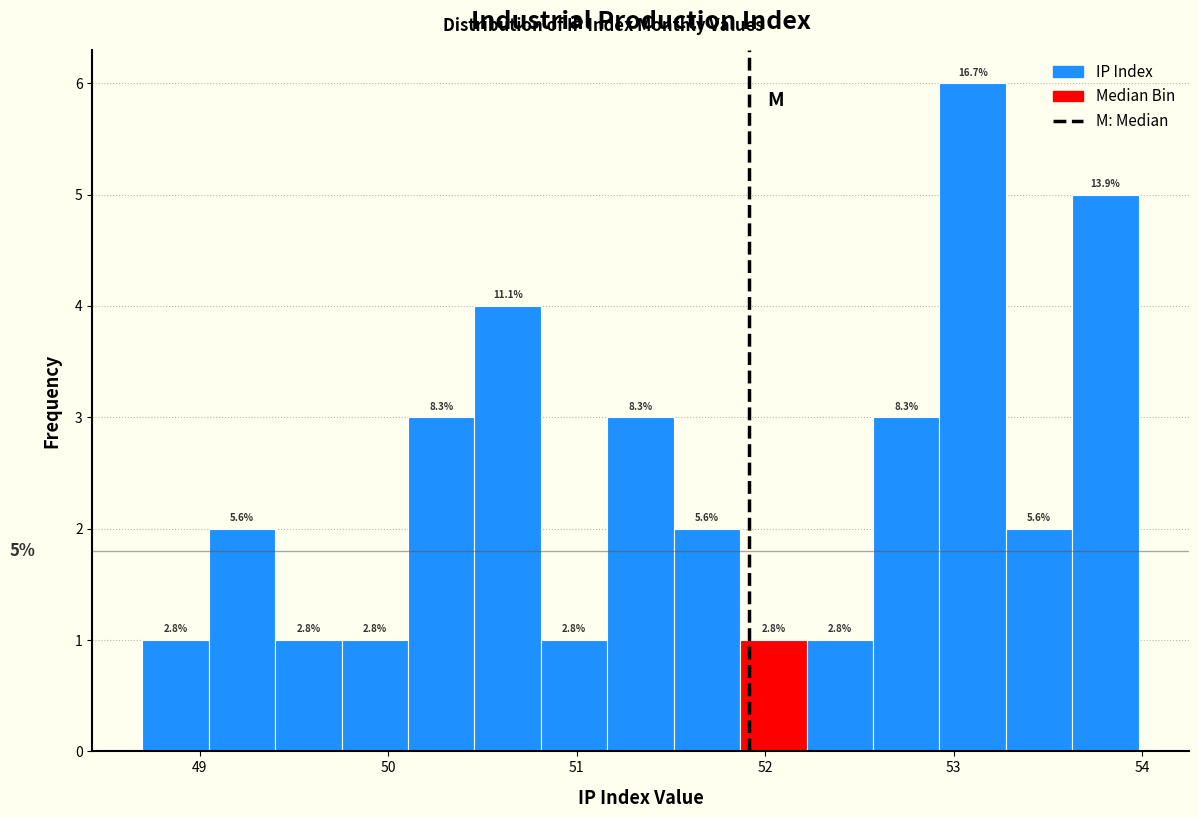

Read against the x-axis, roughly where is the centre of the tallest bar?

53.1